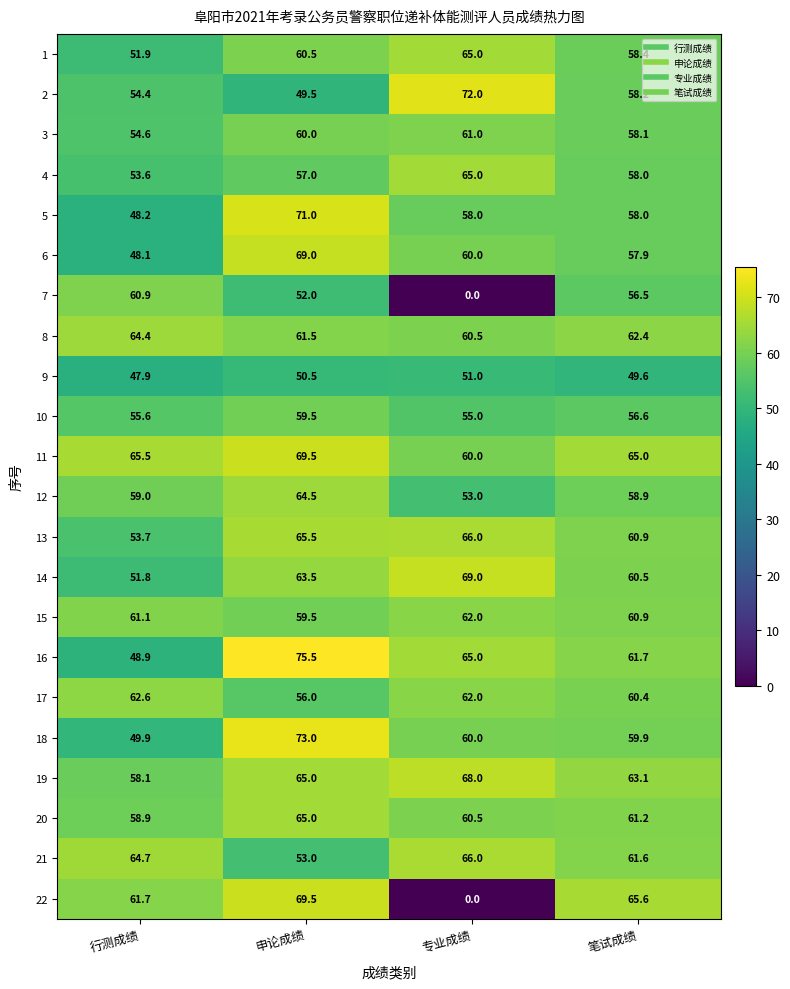

Is it true that 6 equals 76.5 at 笔试成绩?

False